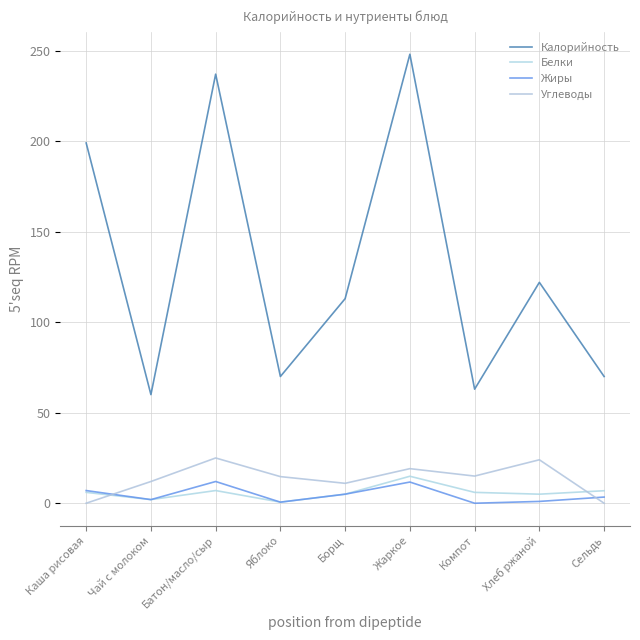

Is the value of Калорийность at Жаркое greater than the value of Жиры at Каша рисовая?

Yes